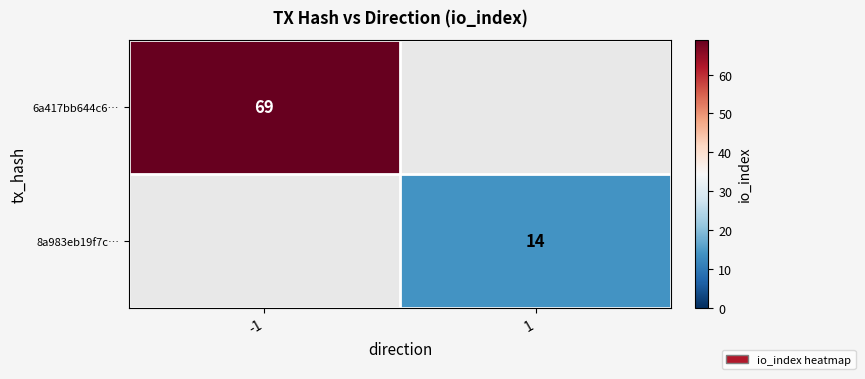

Is it true that 6a417bb644c6… equals 19 at -1?

False